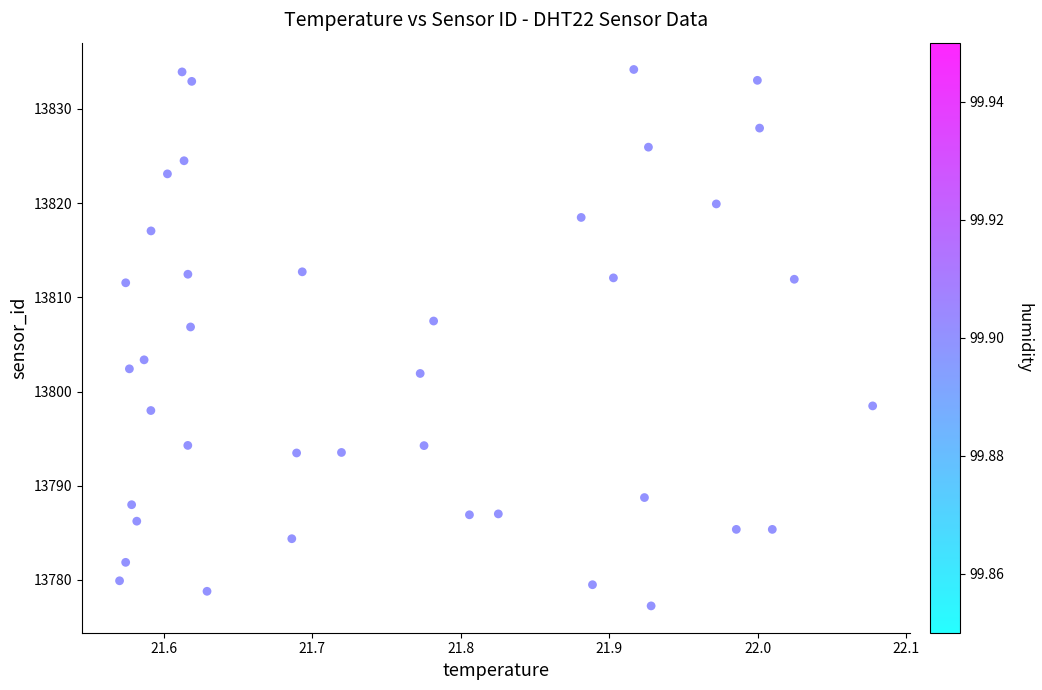

What is the range of Y values (max minus min)?

57.0